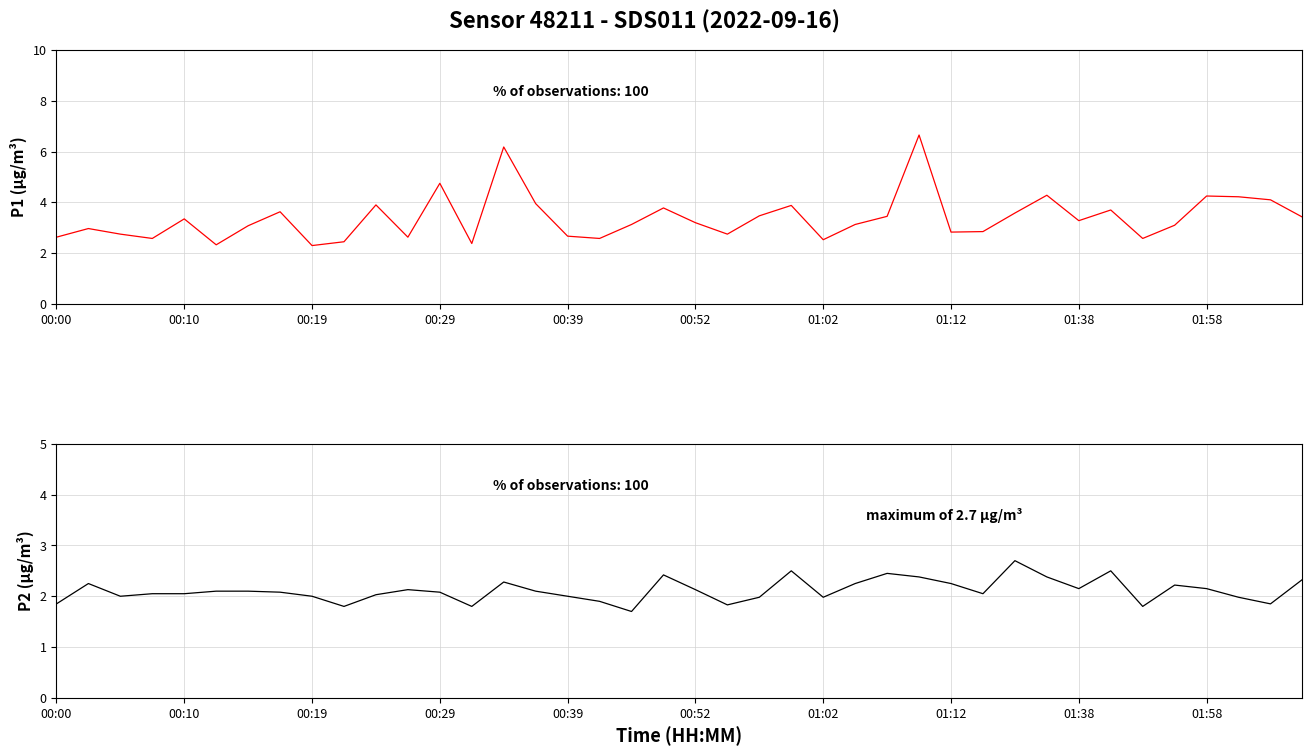

What is the spread (max minus min) of values at 30?

0.9